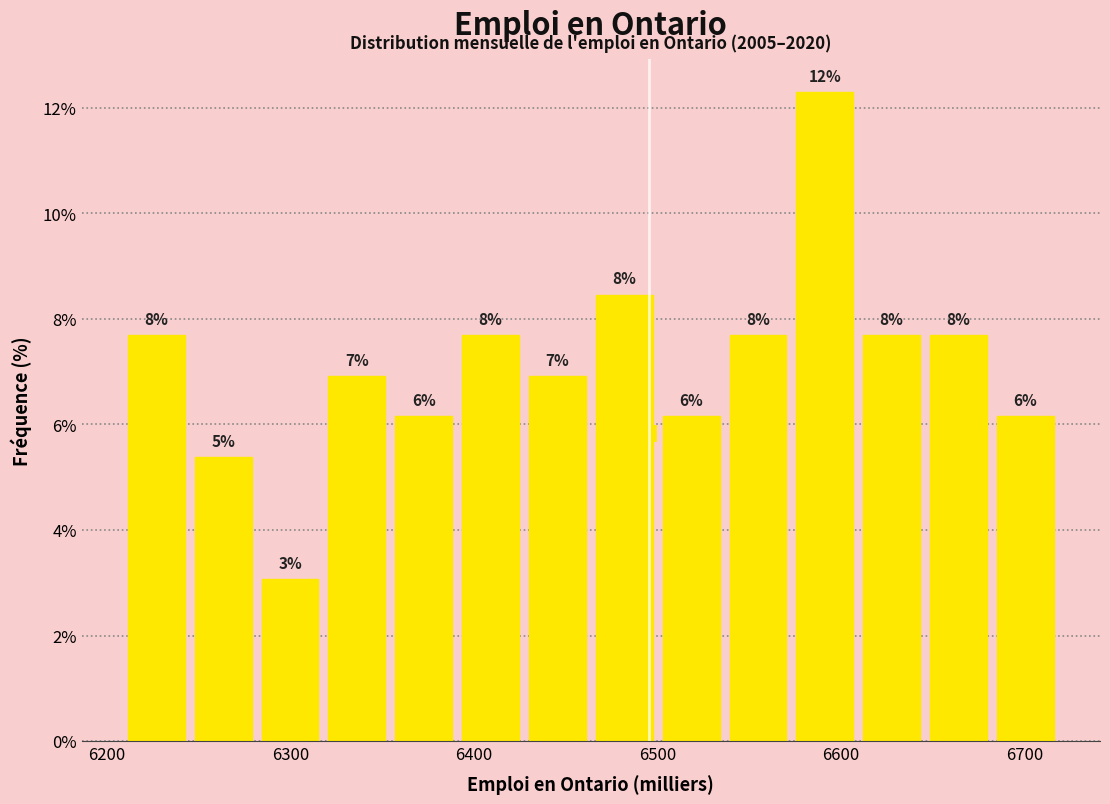

Around what value on the x-axis is the tallest bar? Give the approximate position of its centre, as read against the axis.

6590